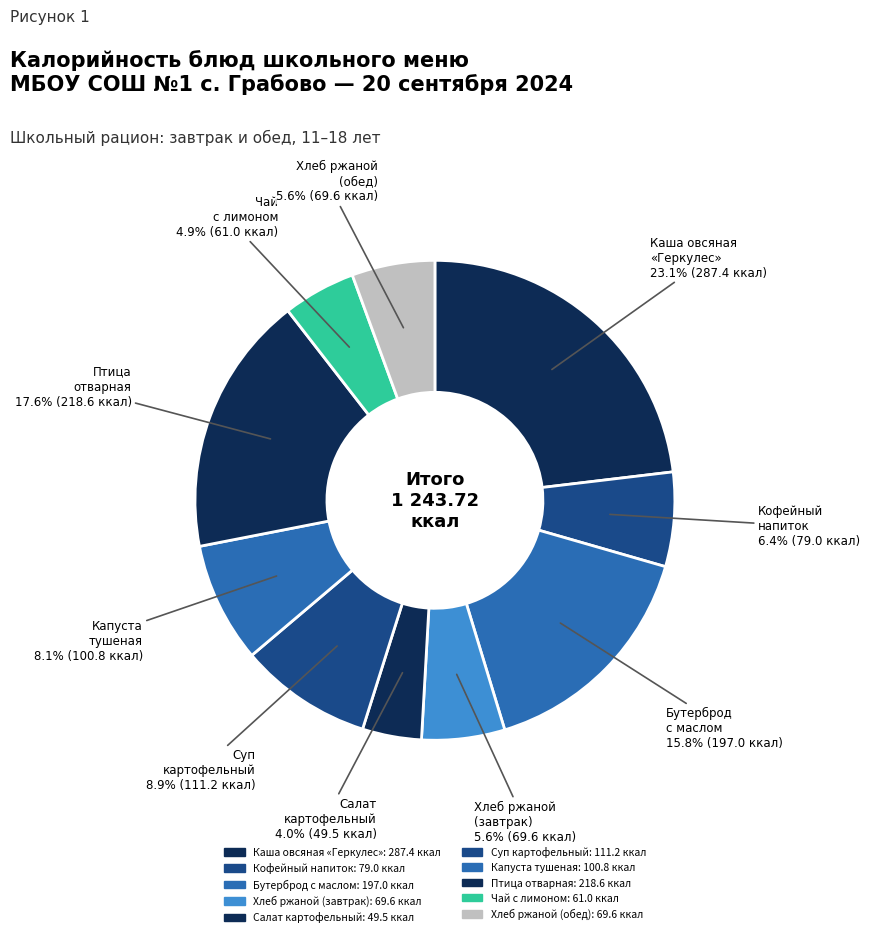

What is the largest slice in the pie chart?

Каша из хлопьев овсяных "Геркулес"